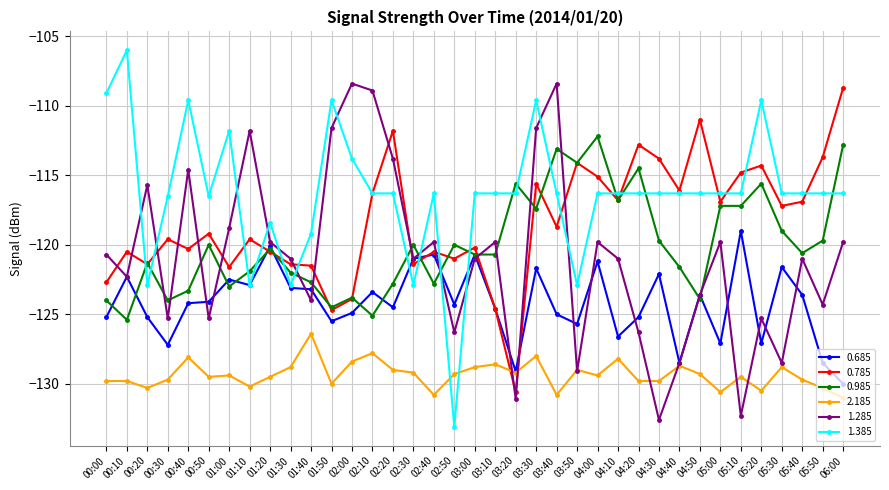

True or false: 2.185 has more than 2 interior local peaks.

True